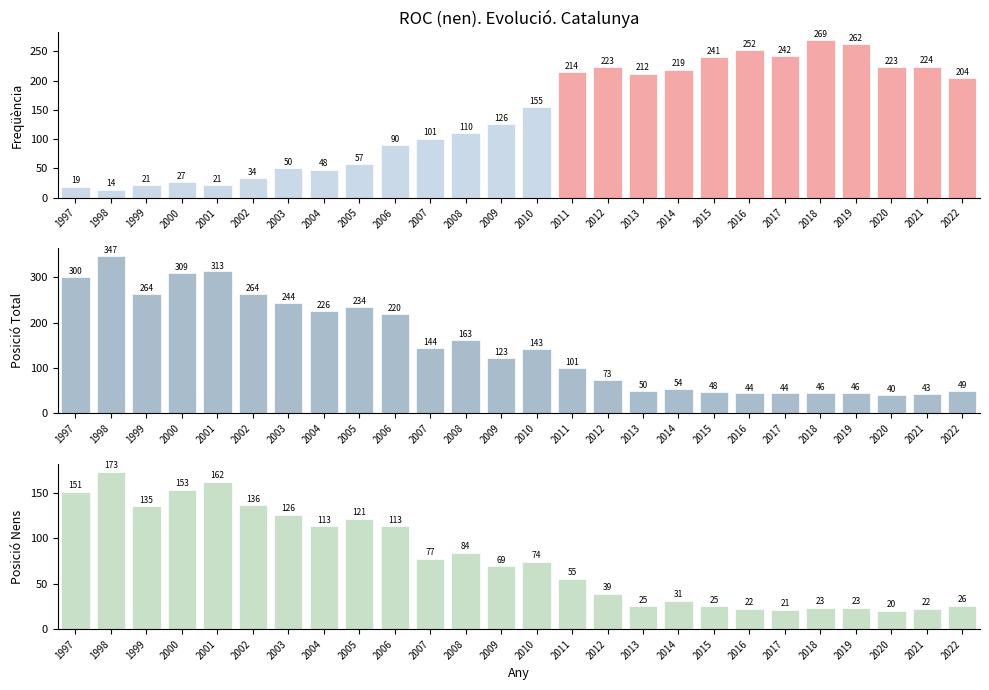

Read the Freqüència value at 2007, to the nearest 5.

100